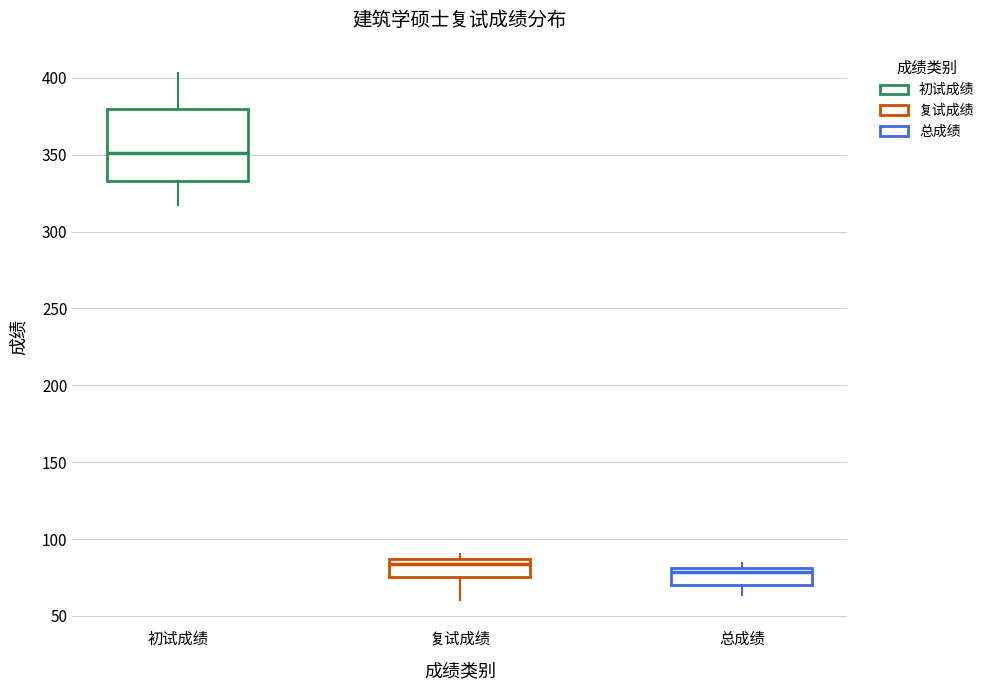

Reading left to right, read every box against the y-axis: the position of its median line, the range the box covers, and the ends of its whiskers. The values are not printed on the chart, so give them approximately, as read against the axis.

初试成绩: median 350, box 335 to 380, whiskers 315 to 405
复试成绩: median 85 (just below the box's upper edge), box 75 to 85, whiskers 60 to 90
总成绩: median 80 (just below the box's upper edge), box 70 to 80, whiskers 65 to 85